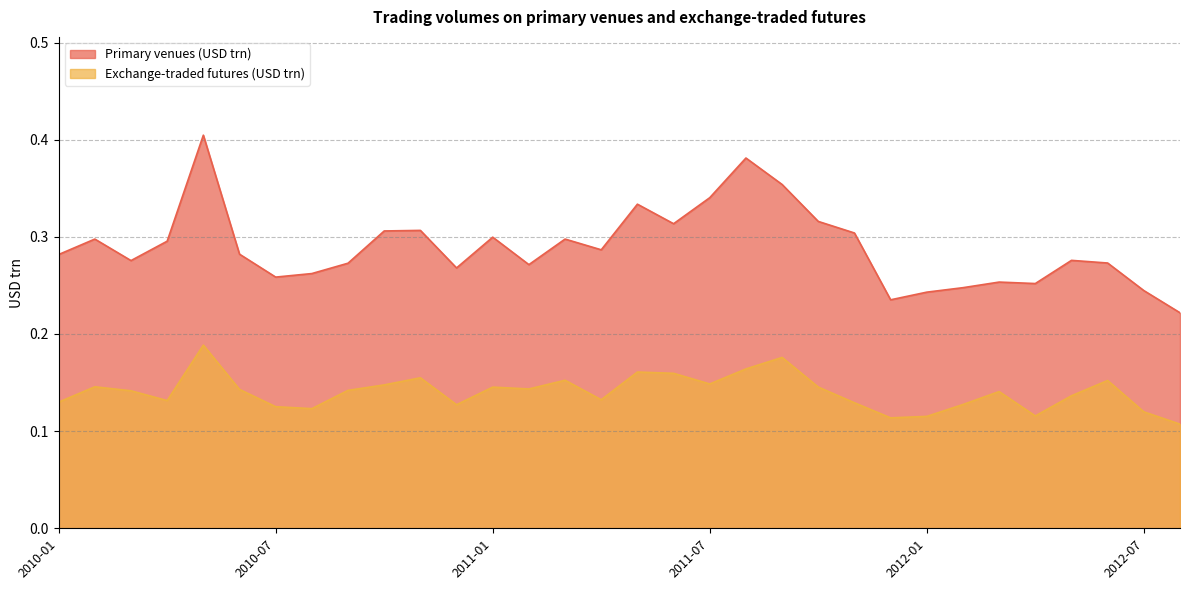

Rank the series by their average value, from highest to lowest.

Primary venues (USD trn), Exchange-traded futures (USD trn)